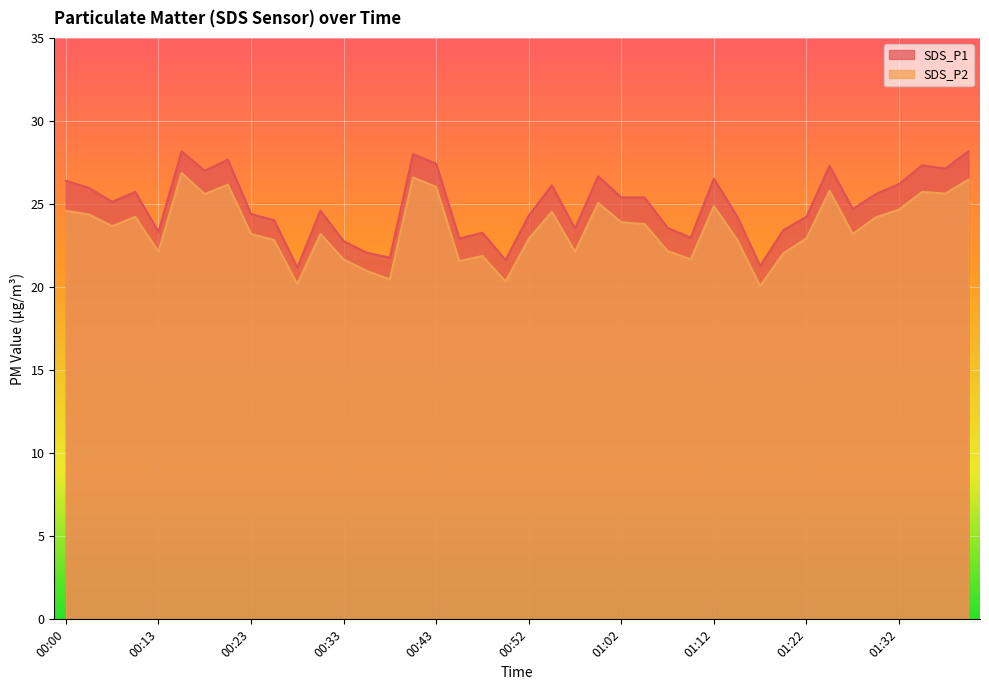

What is the difference between the maximum and minimum values in the SDS_P2 series?

6.8